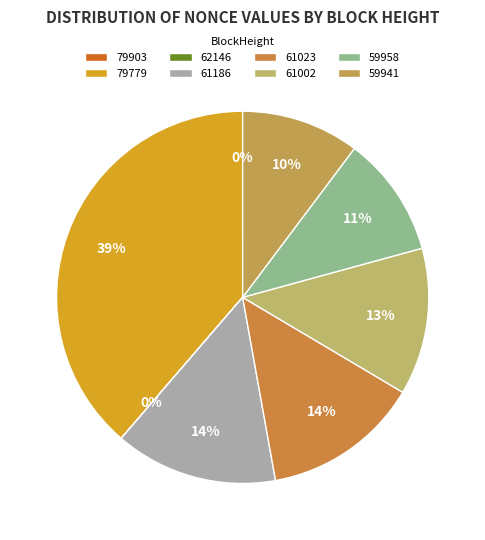

What percentage is the 79779 slice, to the nearest percent?

39%